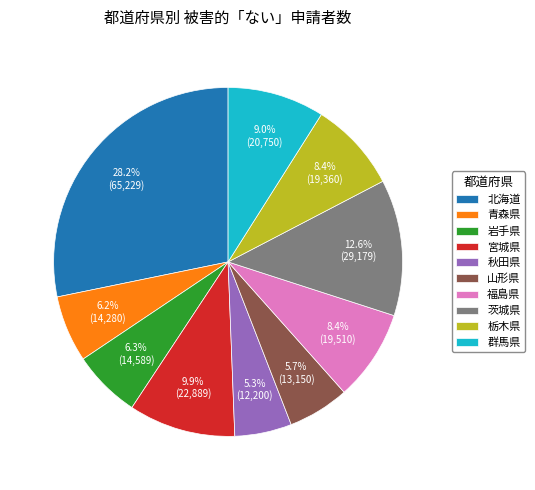

Combined, do 栃木県 and 宮城県 account for over 50%?

No